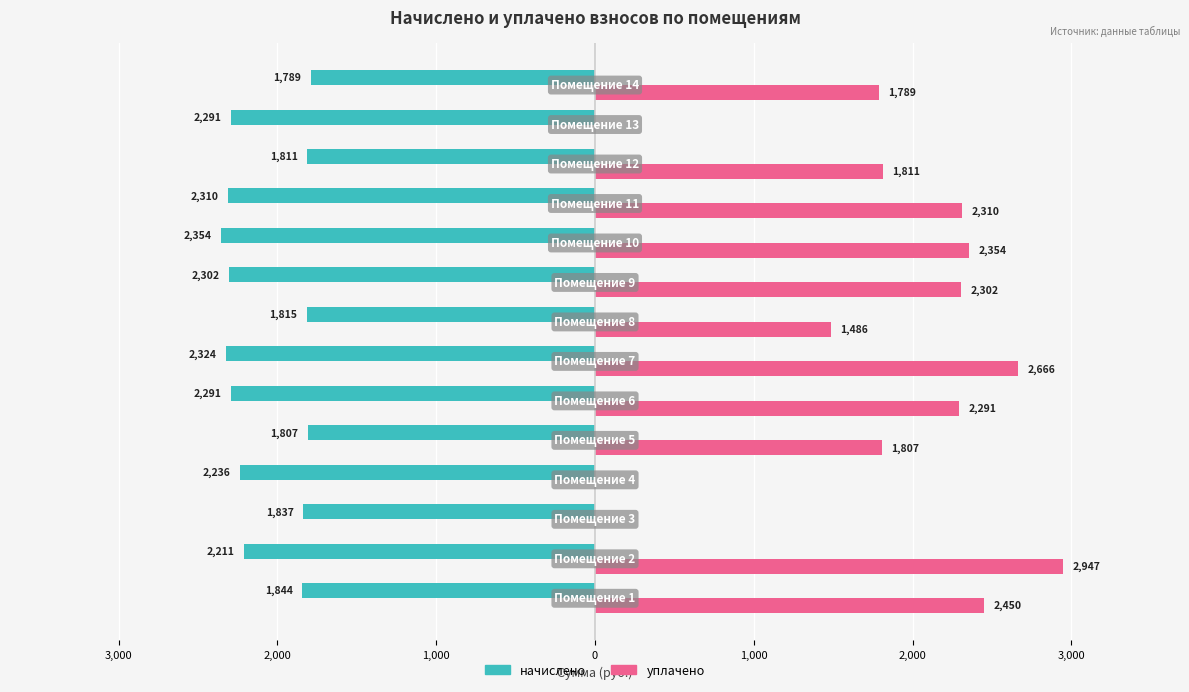

What are all the series names shown in the legend?

начислено, уплачено